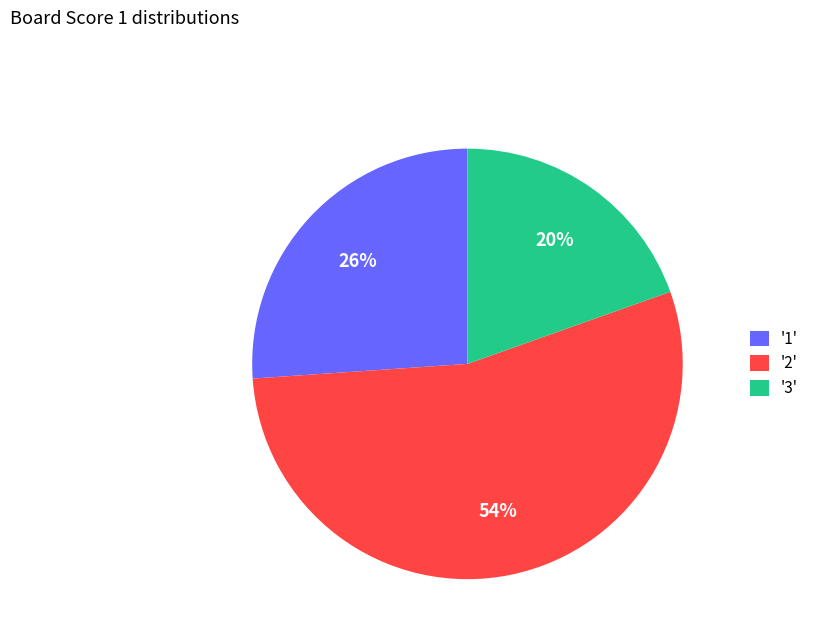

Is it true that '1' is 34% of the pie?

False